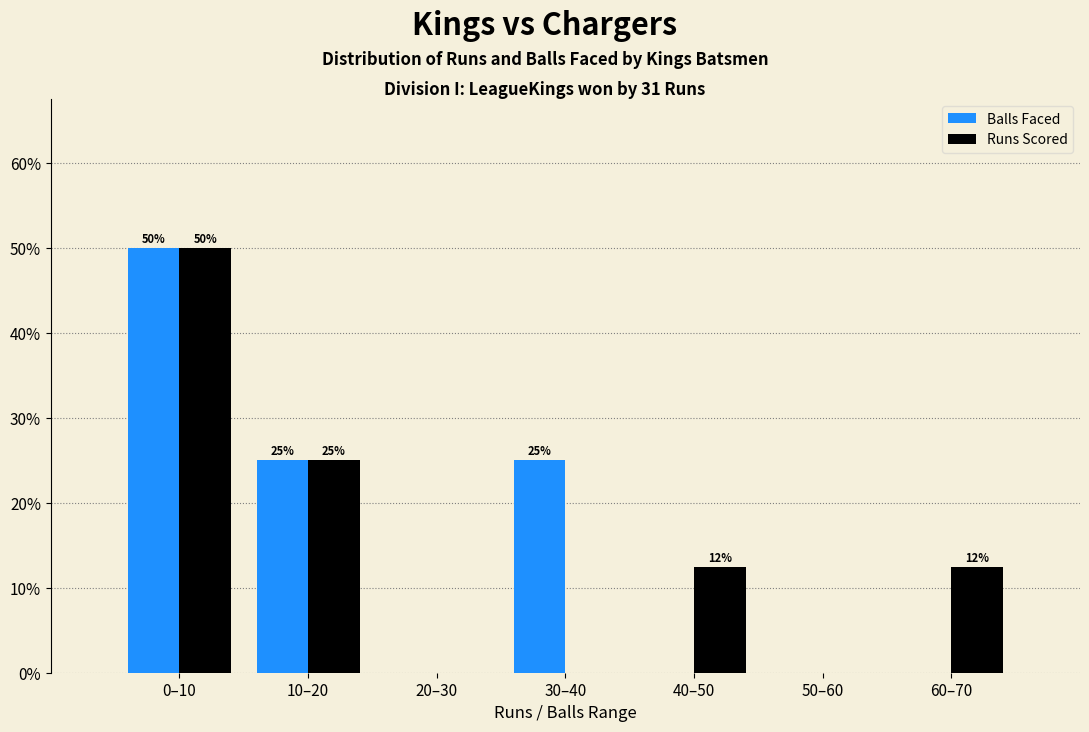

What is the total value across all series at 10–20?

50.0